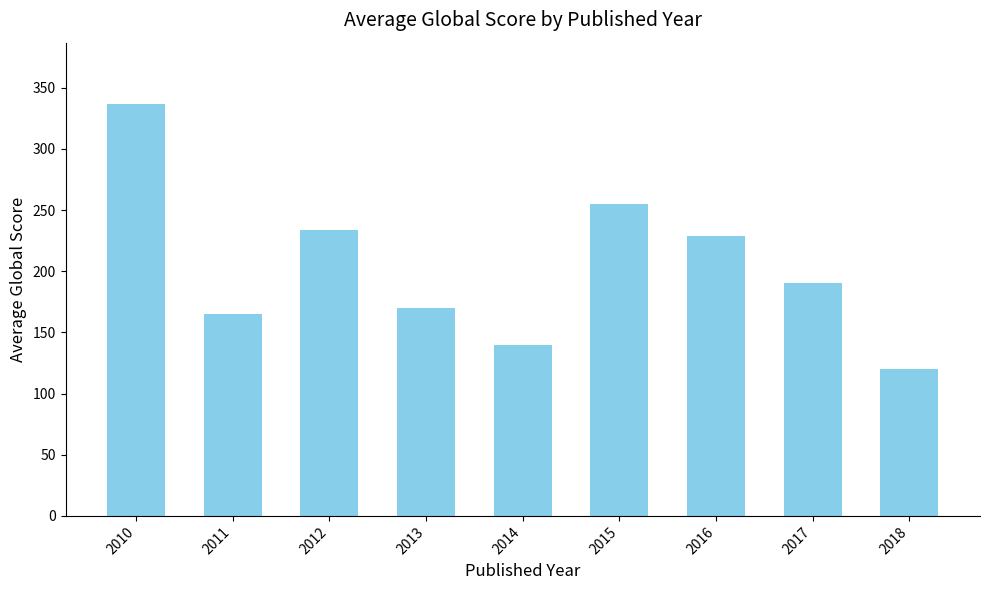

List the labels in order of value, largest first.

2010, 2015, 2012, 2016, 2017, 2013, 2011, 2014, 2018